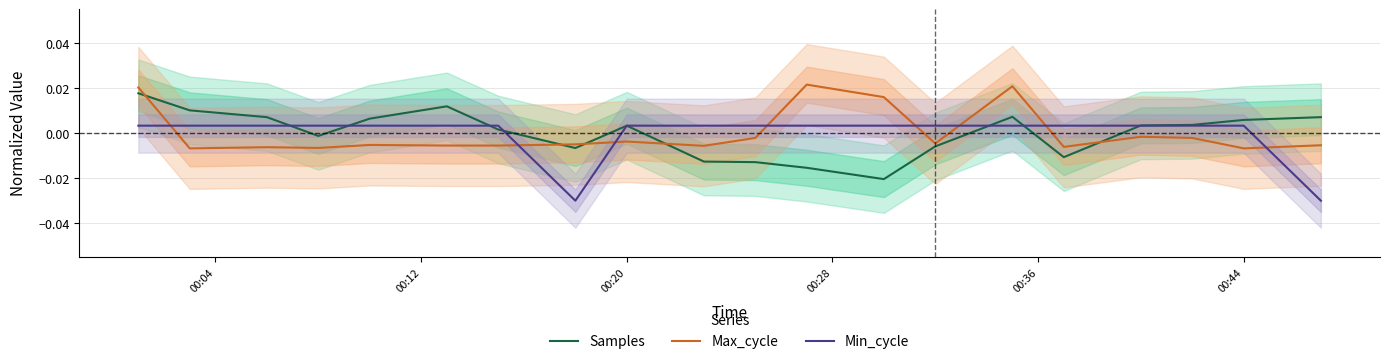

How many interior local peaks does the Max_cycle series have?

6